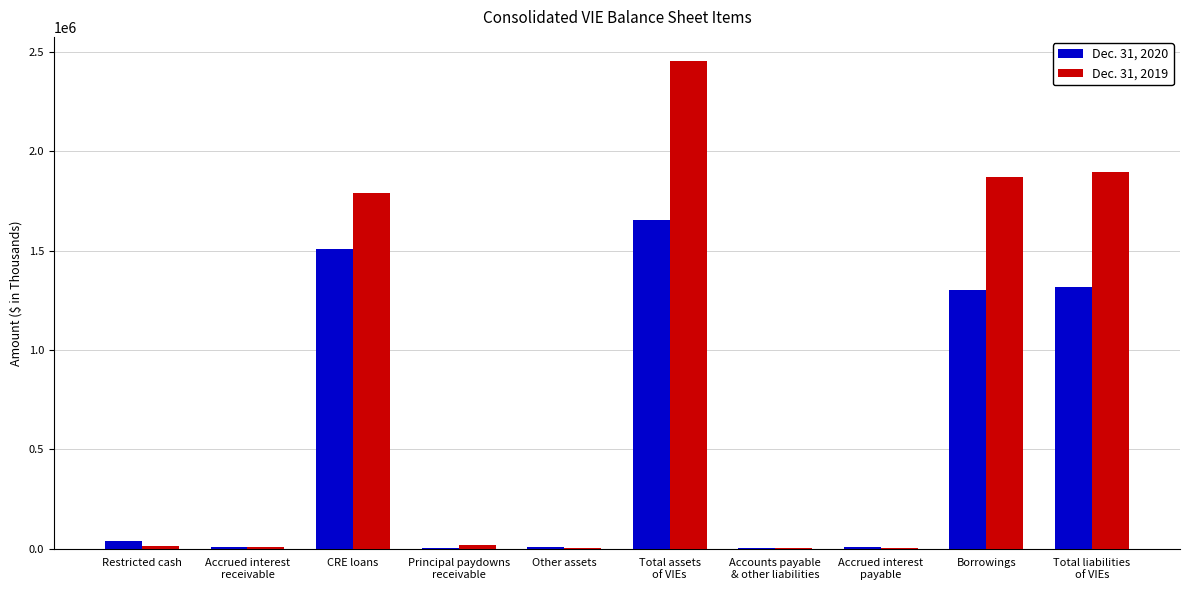

Which series has the largest range (max minus min)?

Dec. 31, 2019